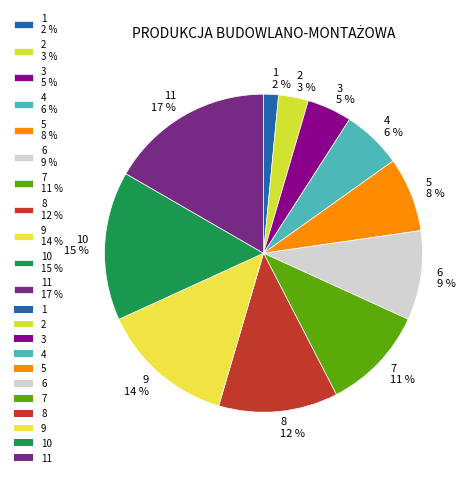

Count the number of slices in the pie.

11